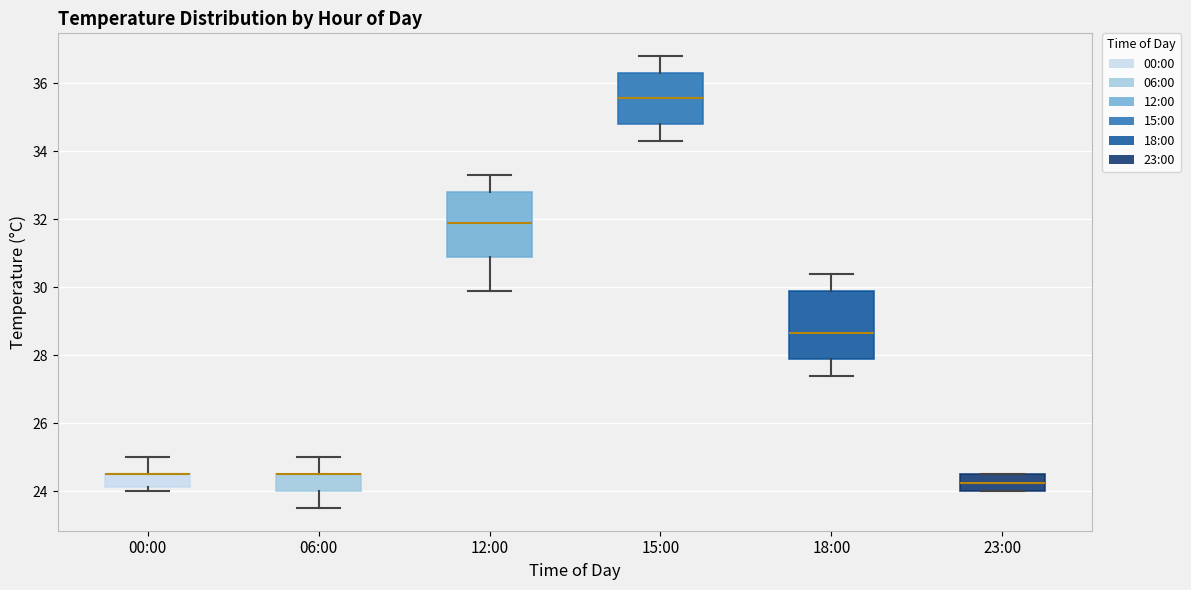

Reading left to right, read every box against the y-axis: the position of its median line, the range the box covers, and the ends of its whiskers. The values are not printed on the chart, so give them approximately, as read against the axis.

00:00: median 24.6 (drawn on the box's upper edge), box 24.2 to 24.6, whiskers 24.0 to 25.0
06:00: median 24.6 (drawn on the box's upper edge), box 24.0 to 24.6, whiskers 23.6 to 25.0
12:00: median 32.0, box 31.0 to 32.8, whiskers 30.0 to 33.4
15:00: median 35.6, box 34.8 to 36.4, whiskers 34.4 to 36.8
18:00: median 28.6, box 28.0 to 30.0, whiskers 27.4 to 30.4
23:00: median 24.2, box 24.0 to 24.6, whiskers 24.0 to 24.6